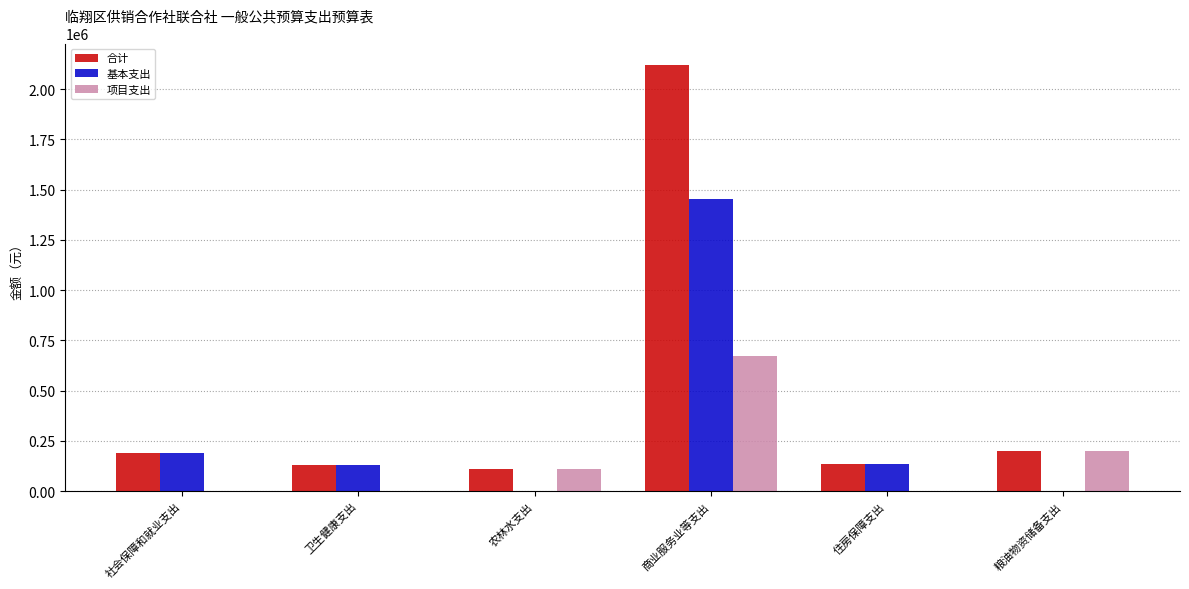

Is it true that 项目支出 equals 108090.0 at 农林水支出?

True